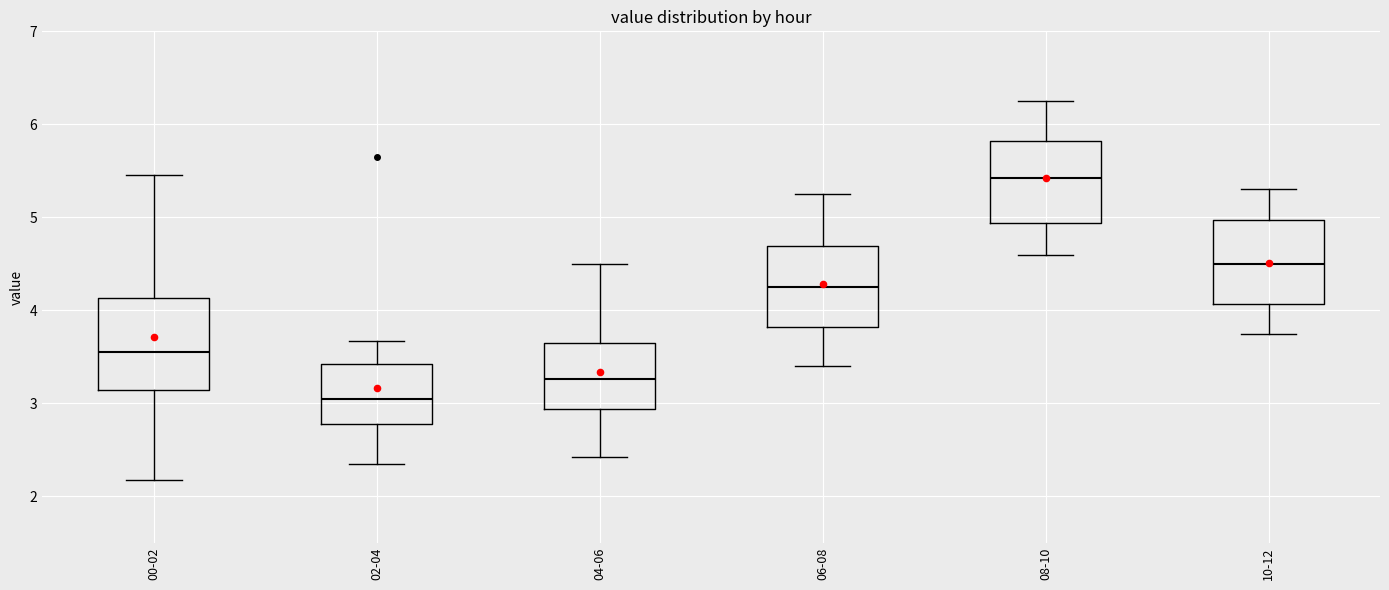

Which box has the lowest median line?

02-04